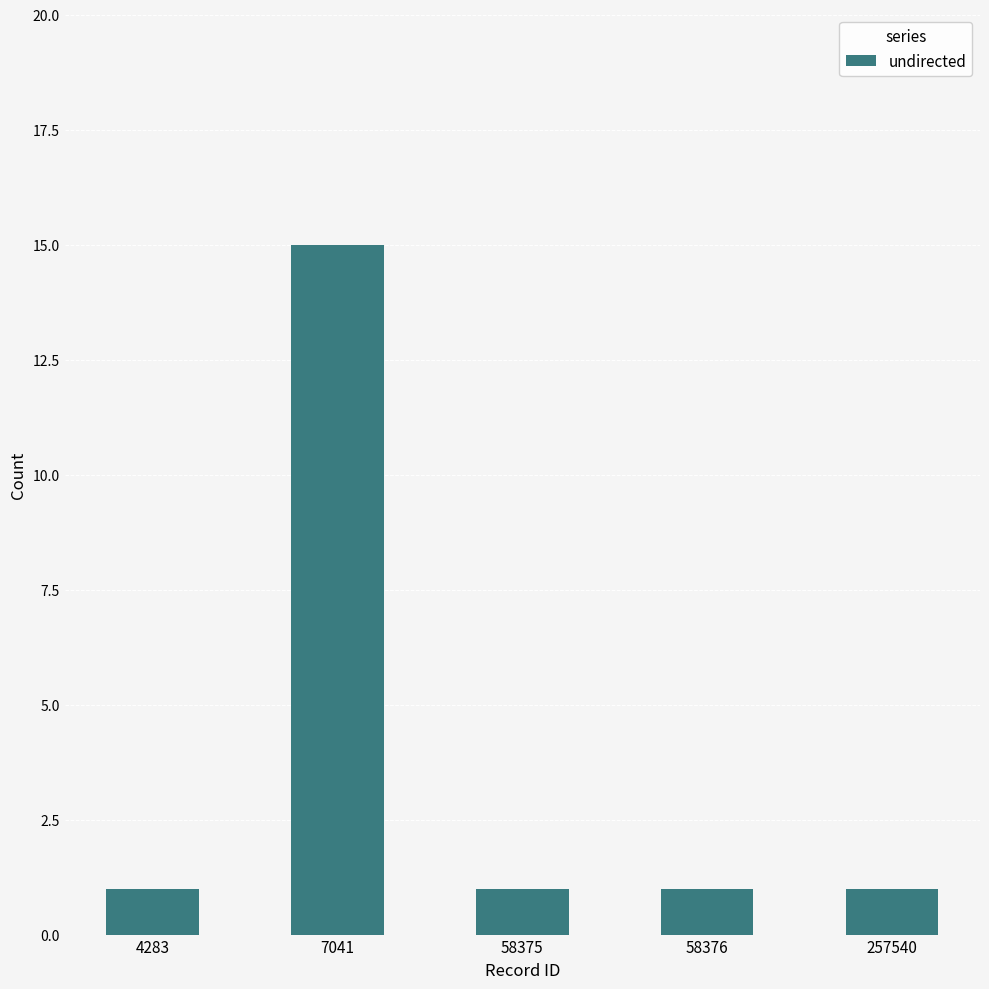

Is it true that the value at 58375 is 1?

True